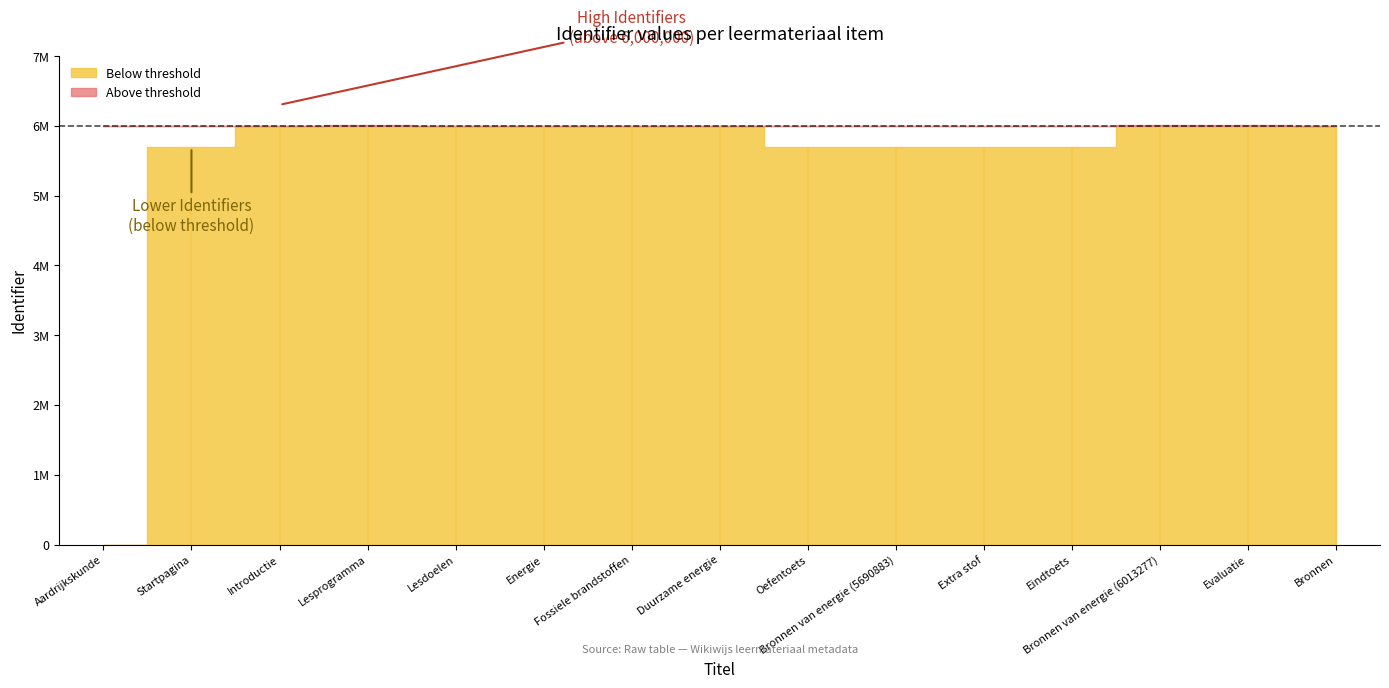

Does the chart have visible grid lines?

No